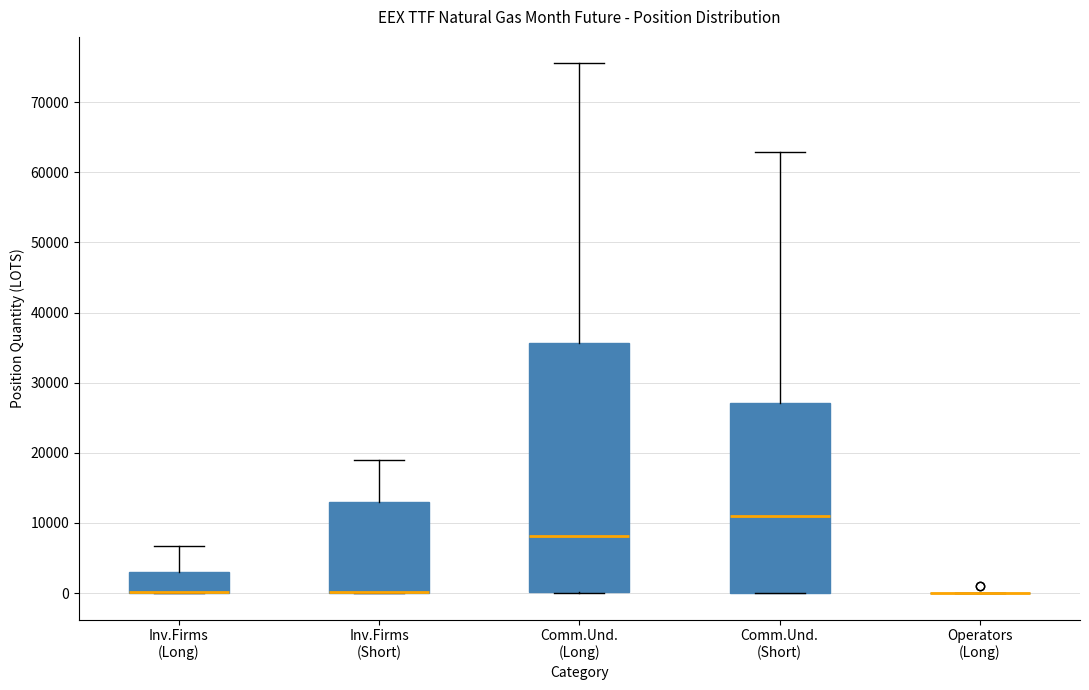

Comparing the boxes themselves (not the whiskers), which one is the tallest?

Comm.Und. (Long)